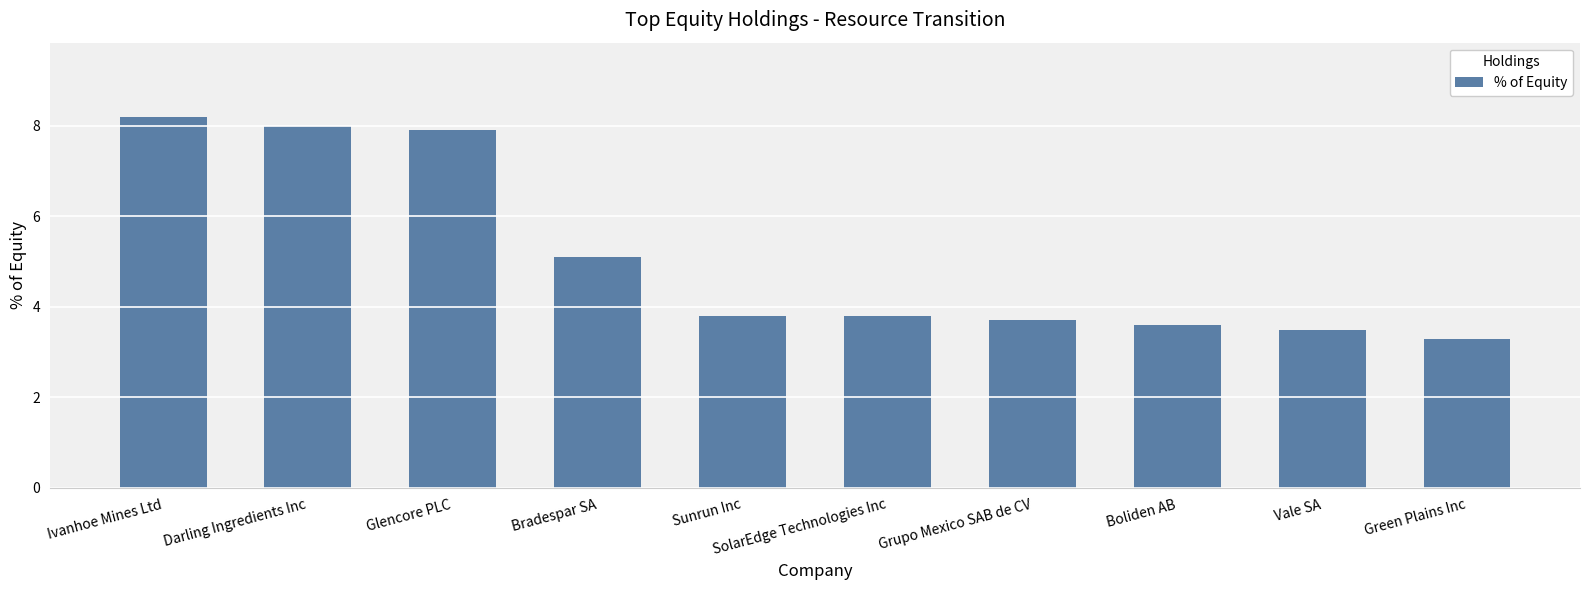

What is the change in value from SolarEdge Technologies Inc to Vale SA?

-0.3